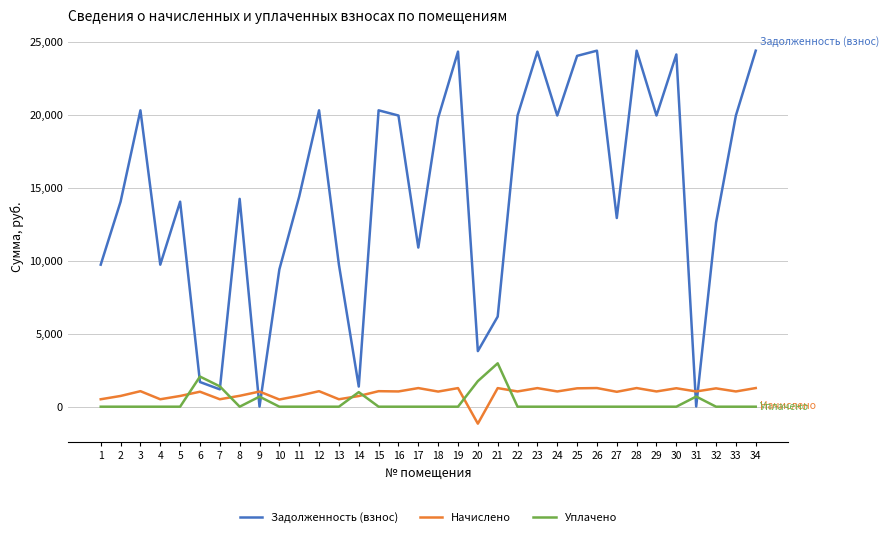

What is the difference between the highest and lowest values at 25?

24070.7